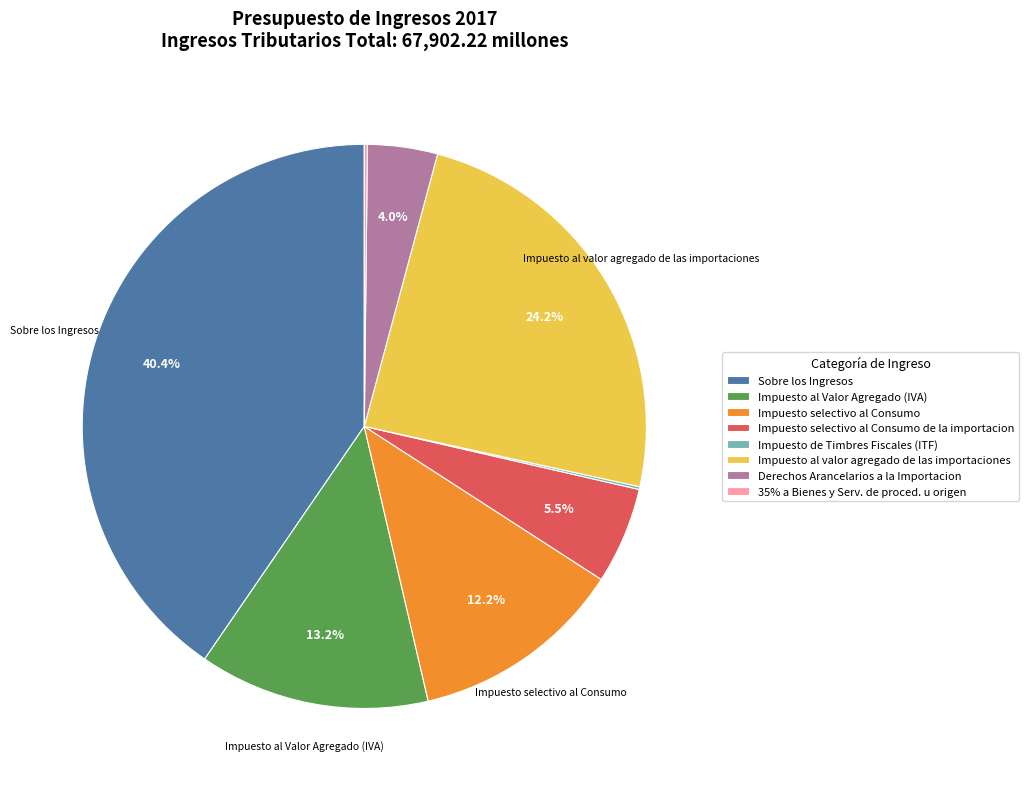

Is there any slice that represents more than half of the pie?

No